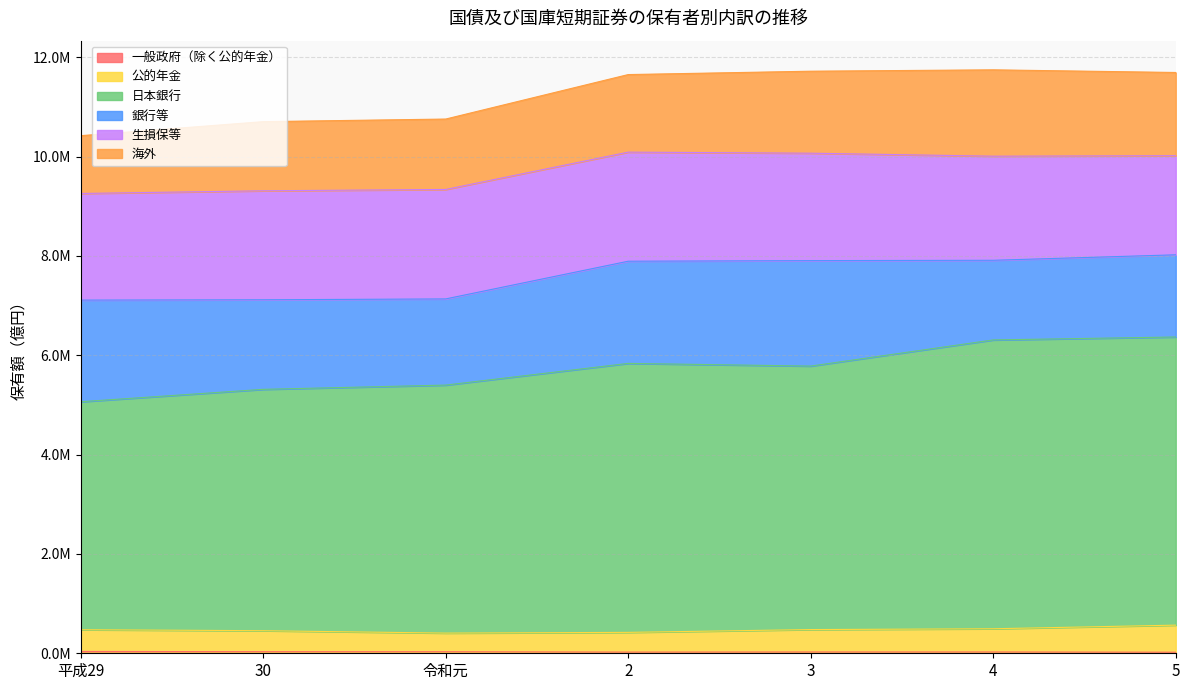

What position from the right is 30?

6